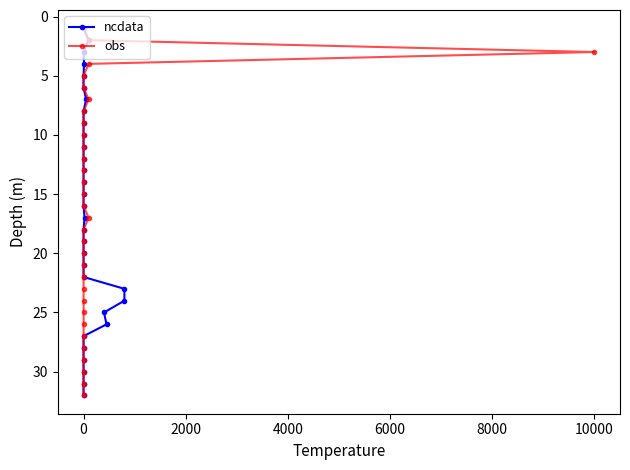

What is the sum of the obs values at 30 and 20?

52